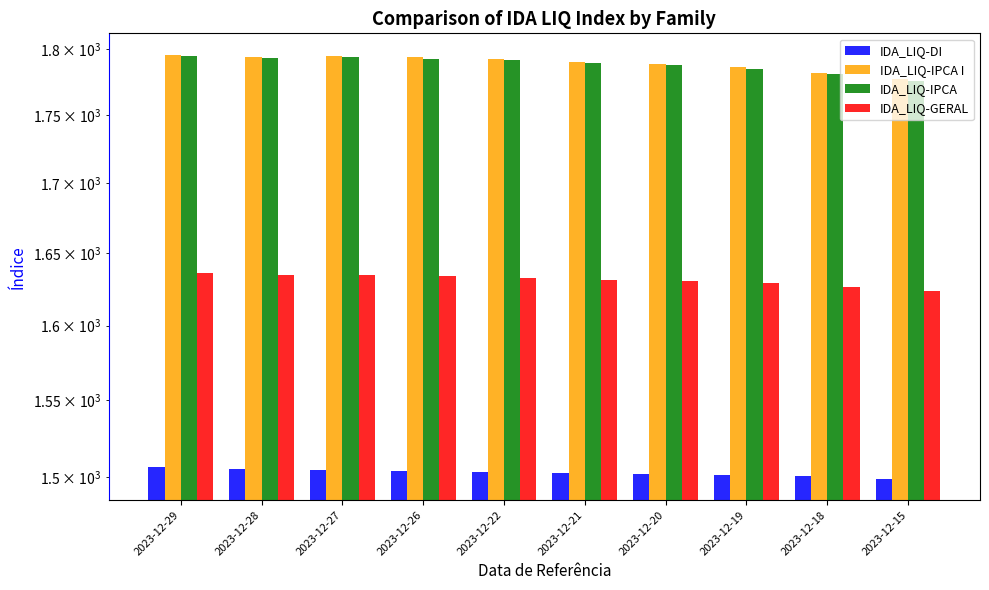

Reading left to right, extract all data points from this chart.

IDA_LIQ-DI: 2023-12-29=1506.3	2023-12-28=1505.5	2023-12-27=1504.5	2023-12-26=1503.7	2023-12-22=1503.2	2023-12-21=1502.5	2023-12-20=1501.8	2023-12-19=1501.2	2023-12-18=1500.6	2023-12-15=1498.9
IDA_LIQ-IPCA I: 2023-12-29=1795.7	2023-12-28=1793.9	2023-12-27=1794.7	2023-12-26=1793.6	2023-12-22=1792.5	2023-12-21=1790.2	2023-12-20=1788.5	2023-12-19=1785.8	2023-12-18=1781.8	2023-12-15=1776.8
IDA_LIQ-IPCA: 2023-12-29=1794.7	2023-12-28=1792.9	2023-12-27=1793.6	2023-12-26=1792.5	2023-12-22=1791.4	2023-12-21=1789.1	2023-12-20=1787.3	2023-12-19=1784.7	2023-12-18=1780.7	2023-12-15=1775.6
IDA_LIQ-GERAL: 2023-12-29=1636.2	2023-12-28=1635.0	2023-12-27=1634.8	2023-12-26=1633.8	2023-12-22=1633.0	2023-12-21=1631.6	2023-12-20=1630.5	2023-12-19=1628.9	2023-12-18=1626.8	2023-12-15=1624.0